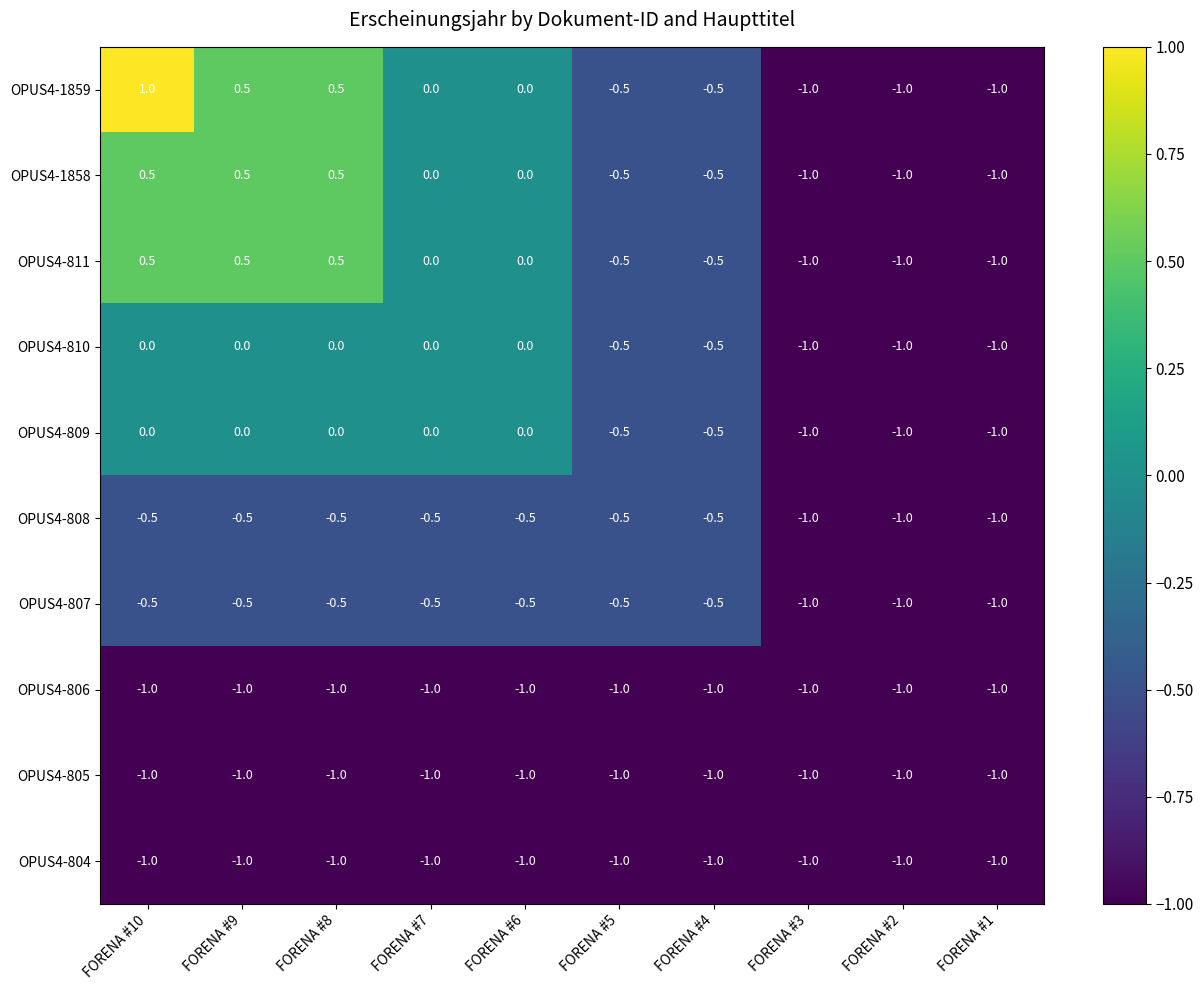

Count the number of categories in the chart.

10